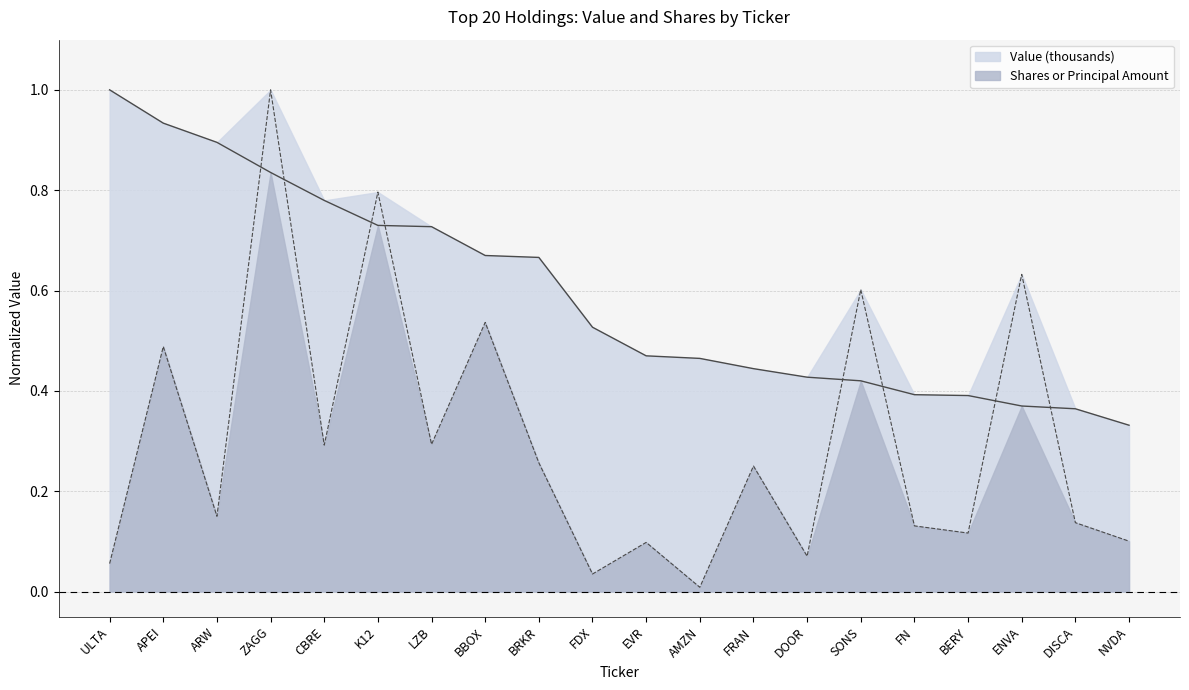

What is the average value of the Value (thousands) series?

0.6